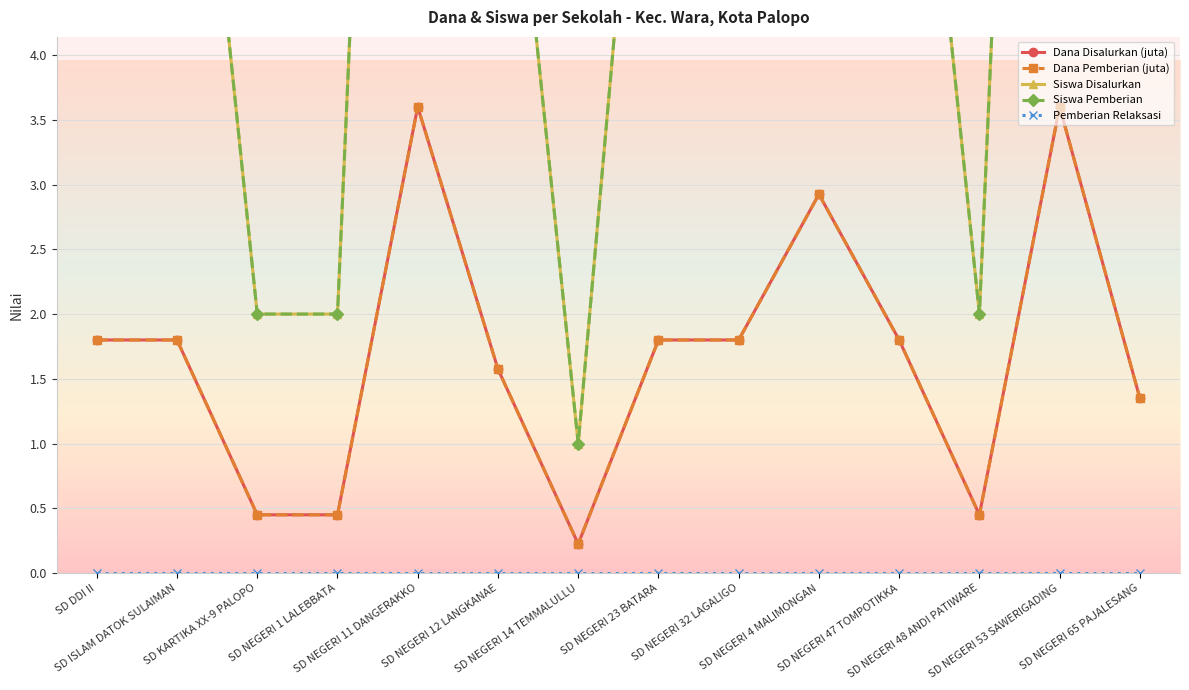

The Siswa Disalurkan series shows 13.0 at SD NEGERI 4 MALIMONGAN. True or false?

True